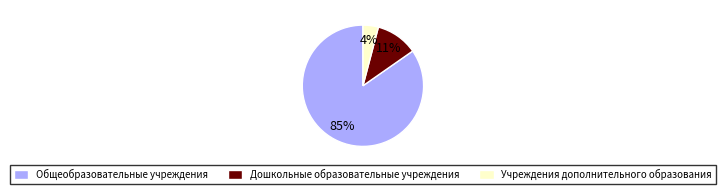

The Общеобразовательные учреждения slice represents 85% of the pie. True or false?

True